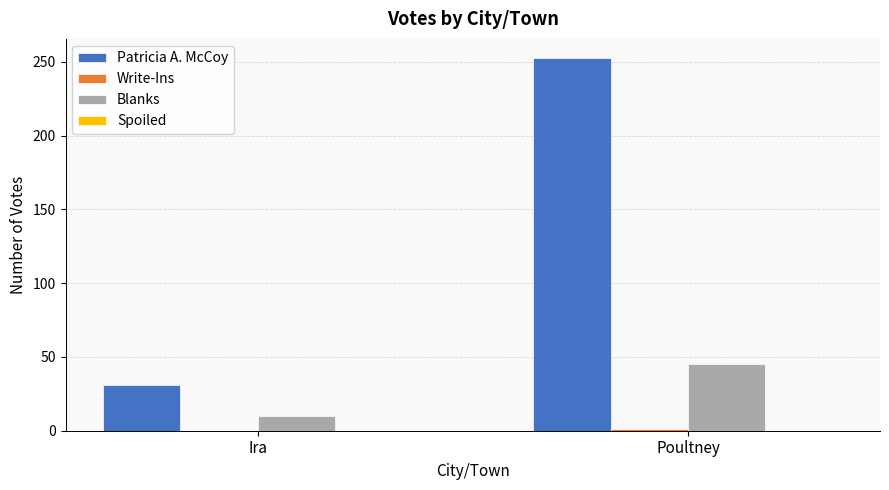

True or false: Blanks has a value of 10 at Ira.

True